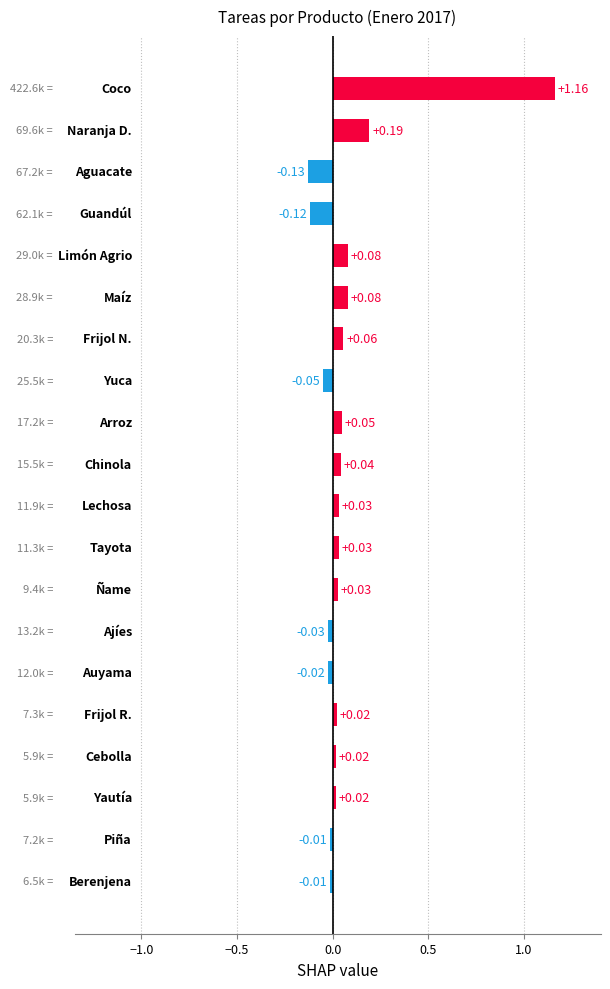

What is the sum of all values?

1.4